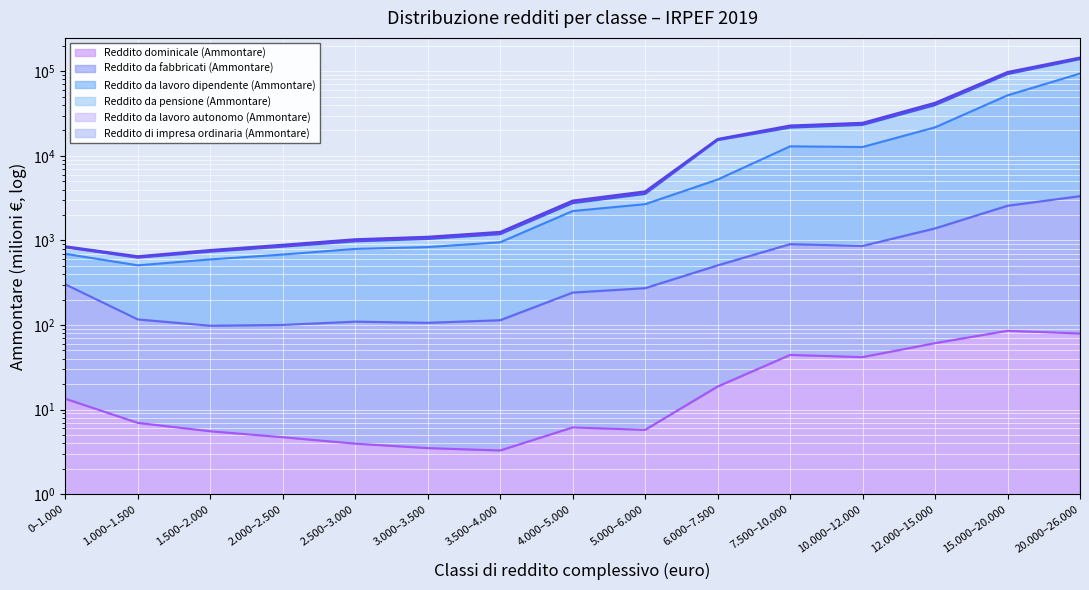

Which series has the widest spread of values?

Reddito da pensione (Ammontare)